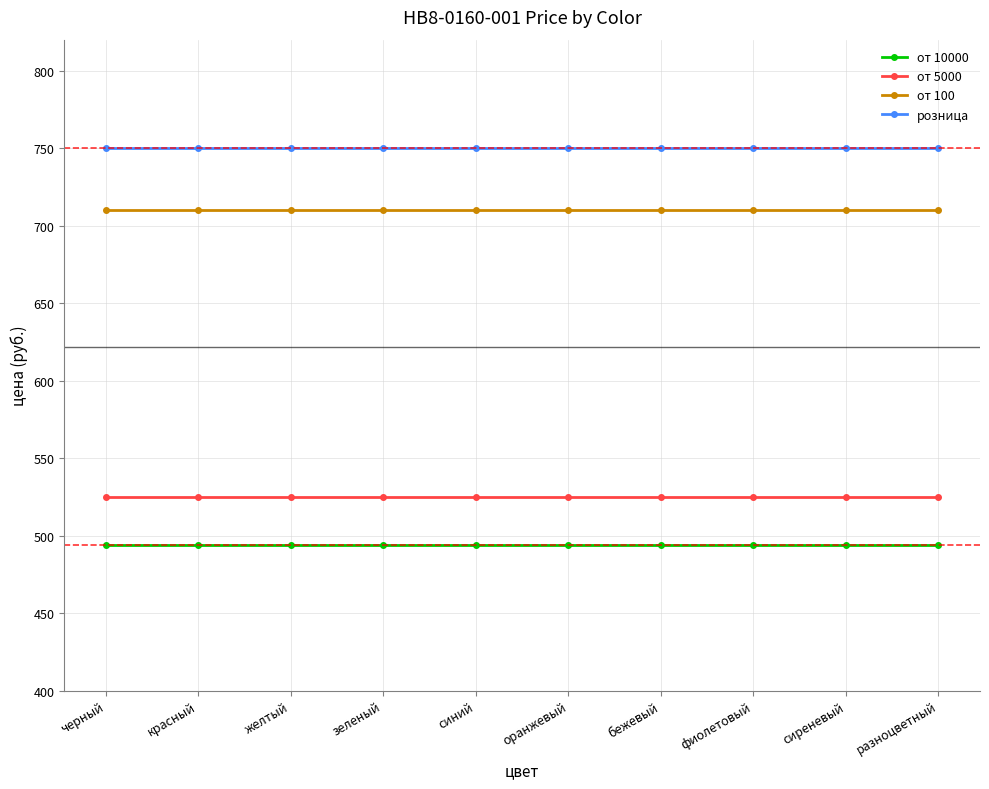

What is the spread (max minus min) of values at черный?

256